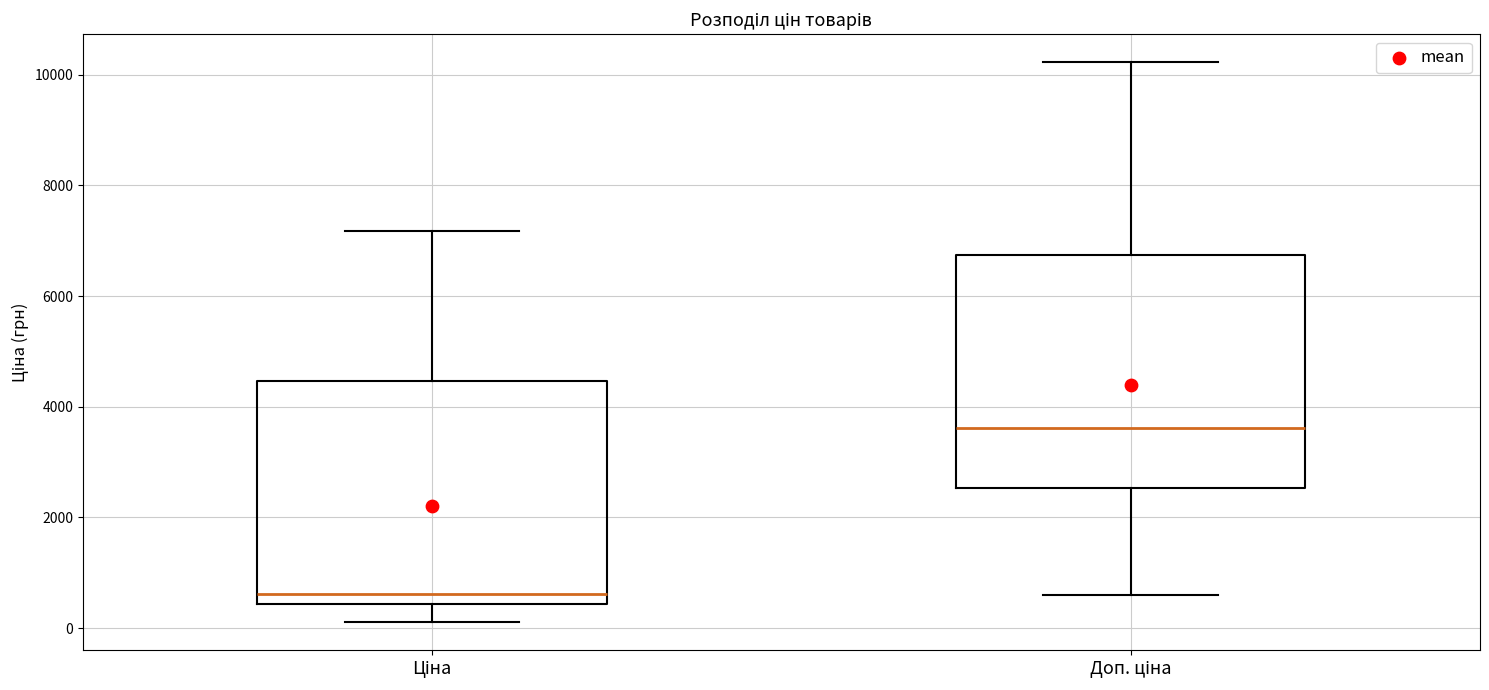

Reading left to right, transcribe this box plot: for each box, give where its median line is, the range the box spans, and where its two whiskers end, as read against the y-axis. The values are not printed on the chart, so give them approximately, as read against the axis.

Ціна: median 600, box 400 to 4400, whiskers 200 to 7200
Доп. ціна: median 3600, box 2600 to 6800, whiskers 600 to 10200